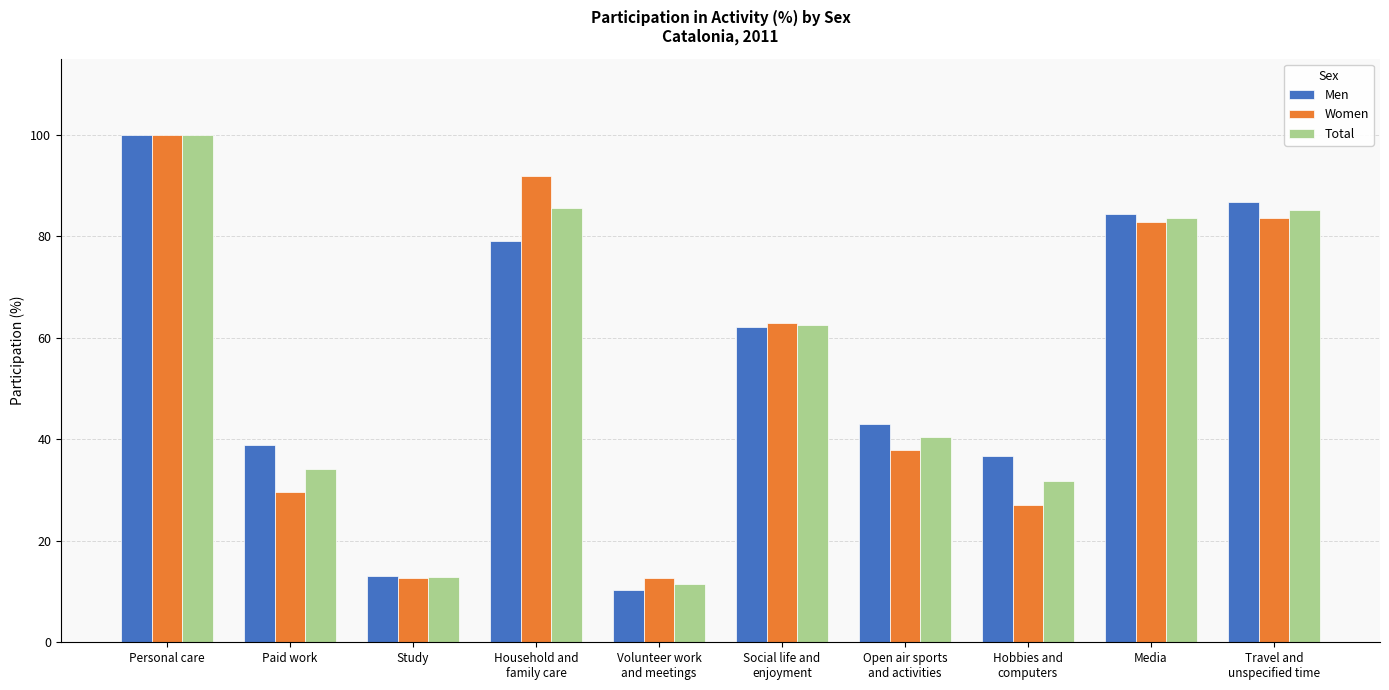

Read the Women value at Personal care.

100.0